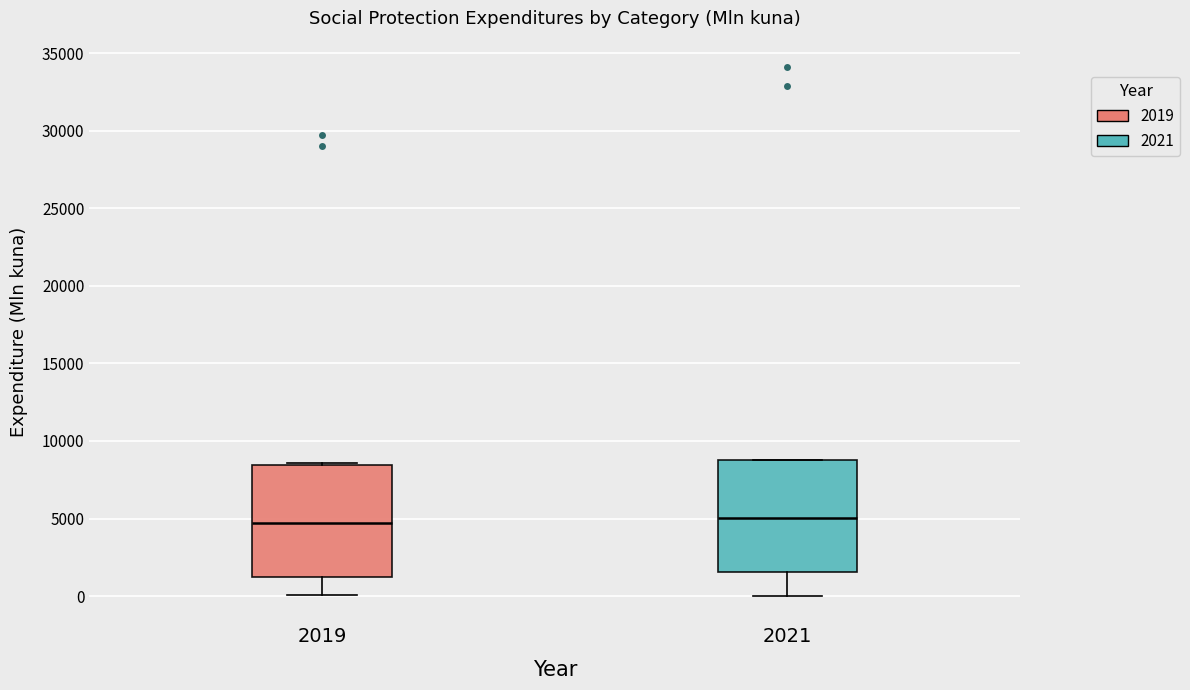

Where does the median line of the box at x = 2019 sit on the y-axis? The values are not printed on the chart, so give them approximately, as read against the axis.

4500